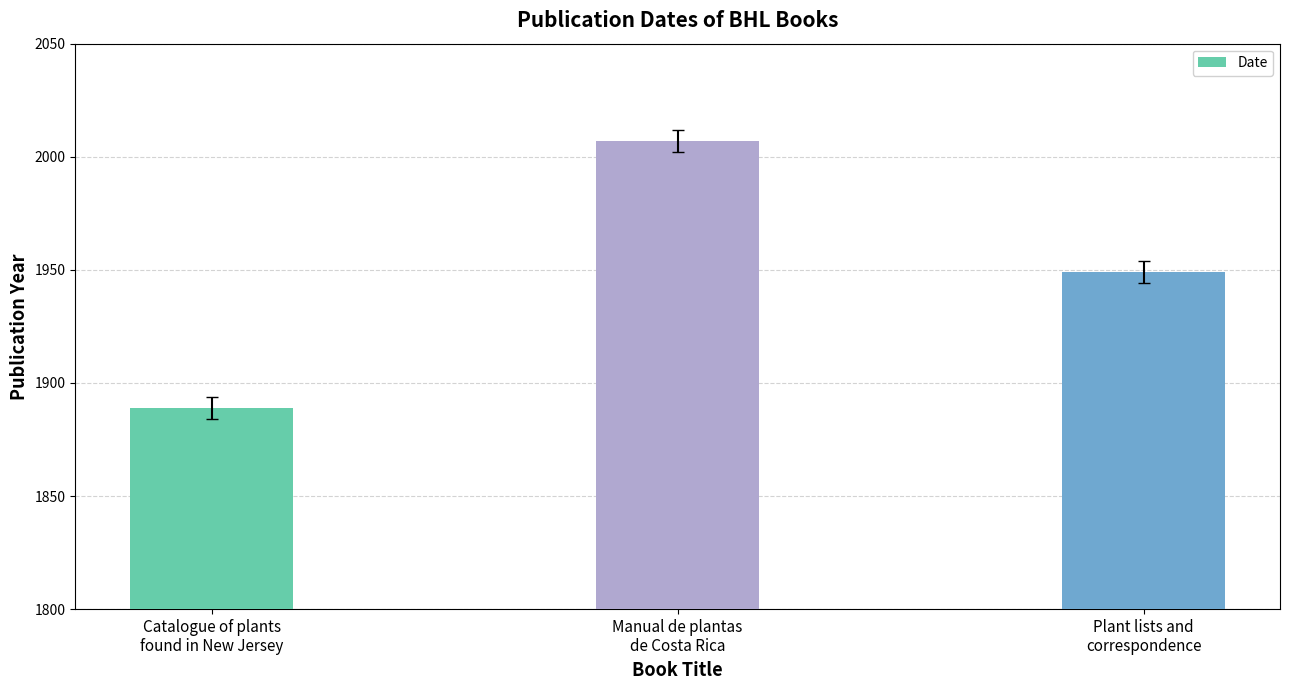

Reading left to right, extract all data points from this chart.

1889	2007	1949